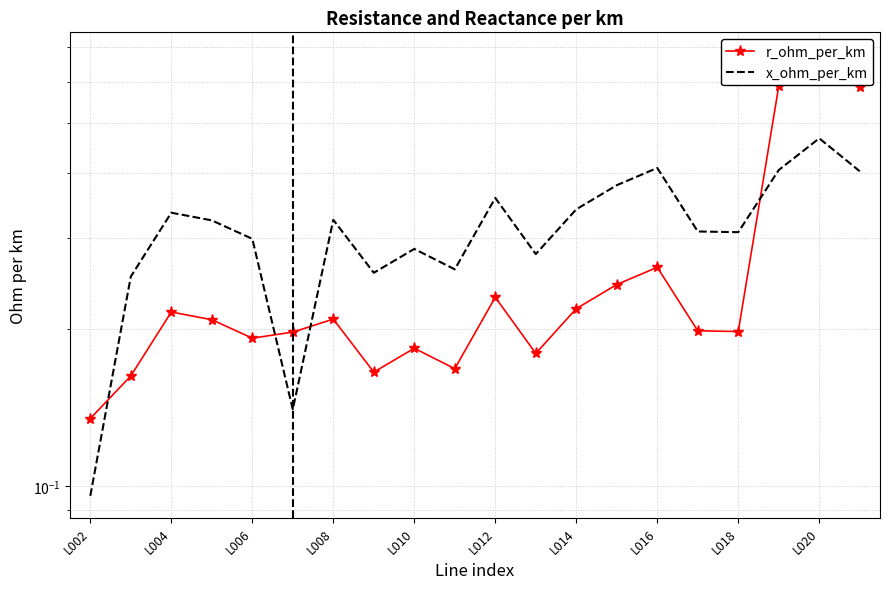

What is the value of the r_ohm_per_km point at the 7th from the left?

0.2